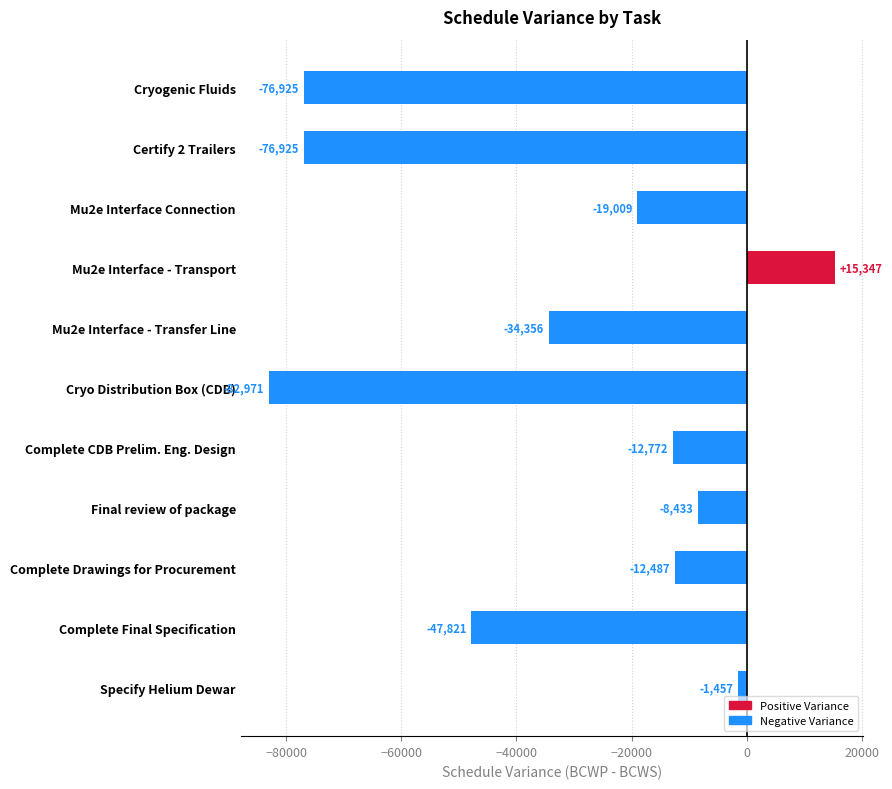

How many values are above zero?

1